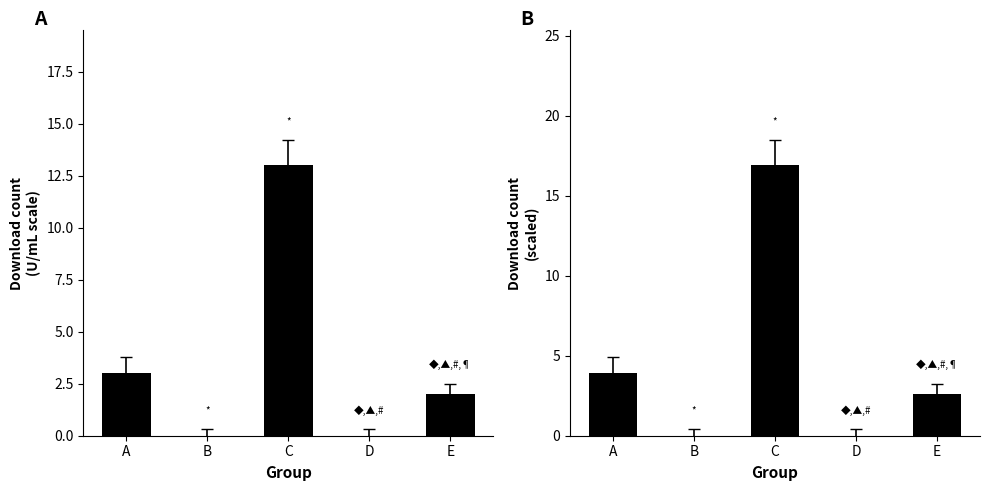

True or false: the data shows 2.6 at E.

True